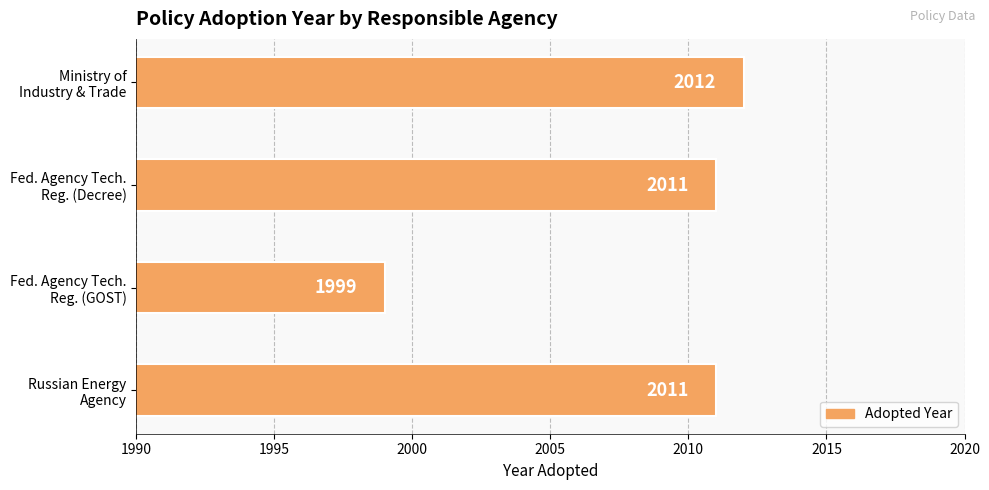

What is the average value?

2008